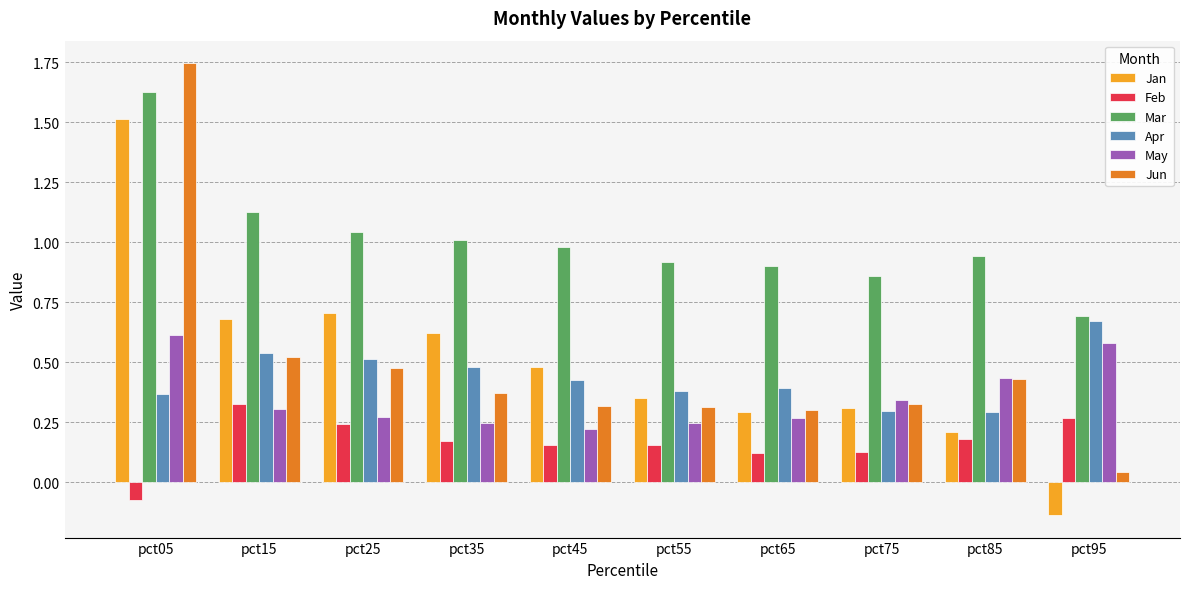

What is the difference between the highest and lowest values at pct15?

0.8